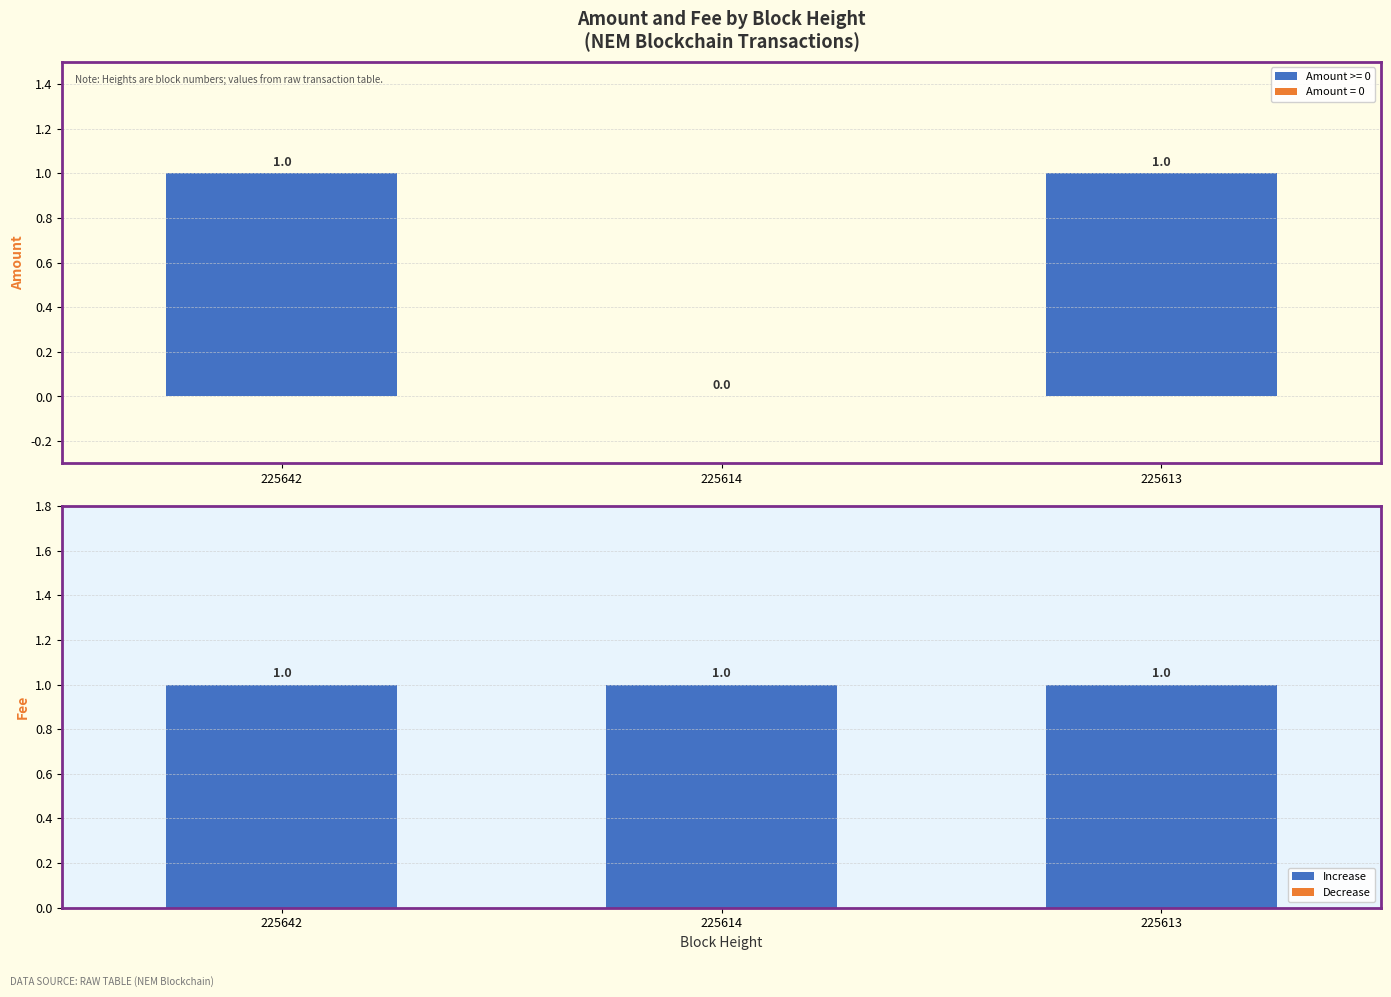

What is the difference between the maximum and minimum values in the Amount series?

1